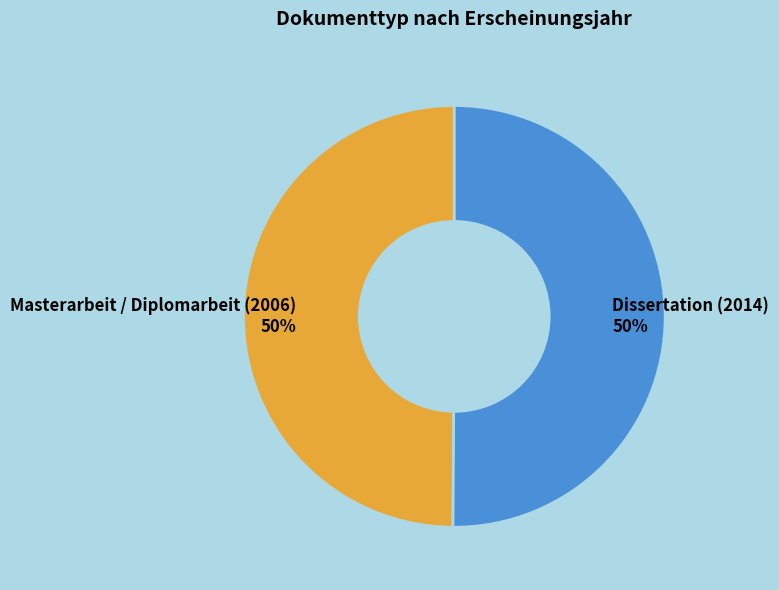

What is the ratio of the value at Dissertation (2014) to the value at Masterarbeit / Diplomarbeit (2006)?

1.0